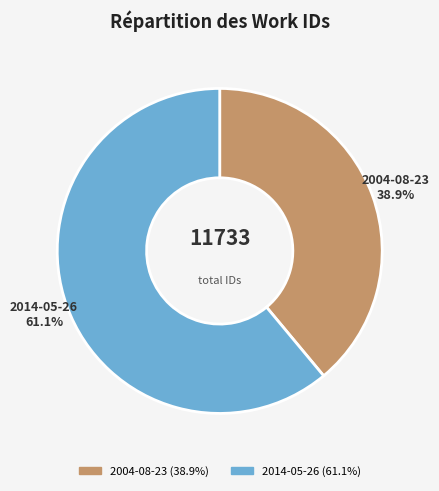

To the nearest percent, what is the difference between the largest and smallest slice percentages?

22%